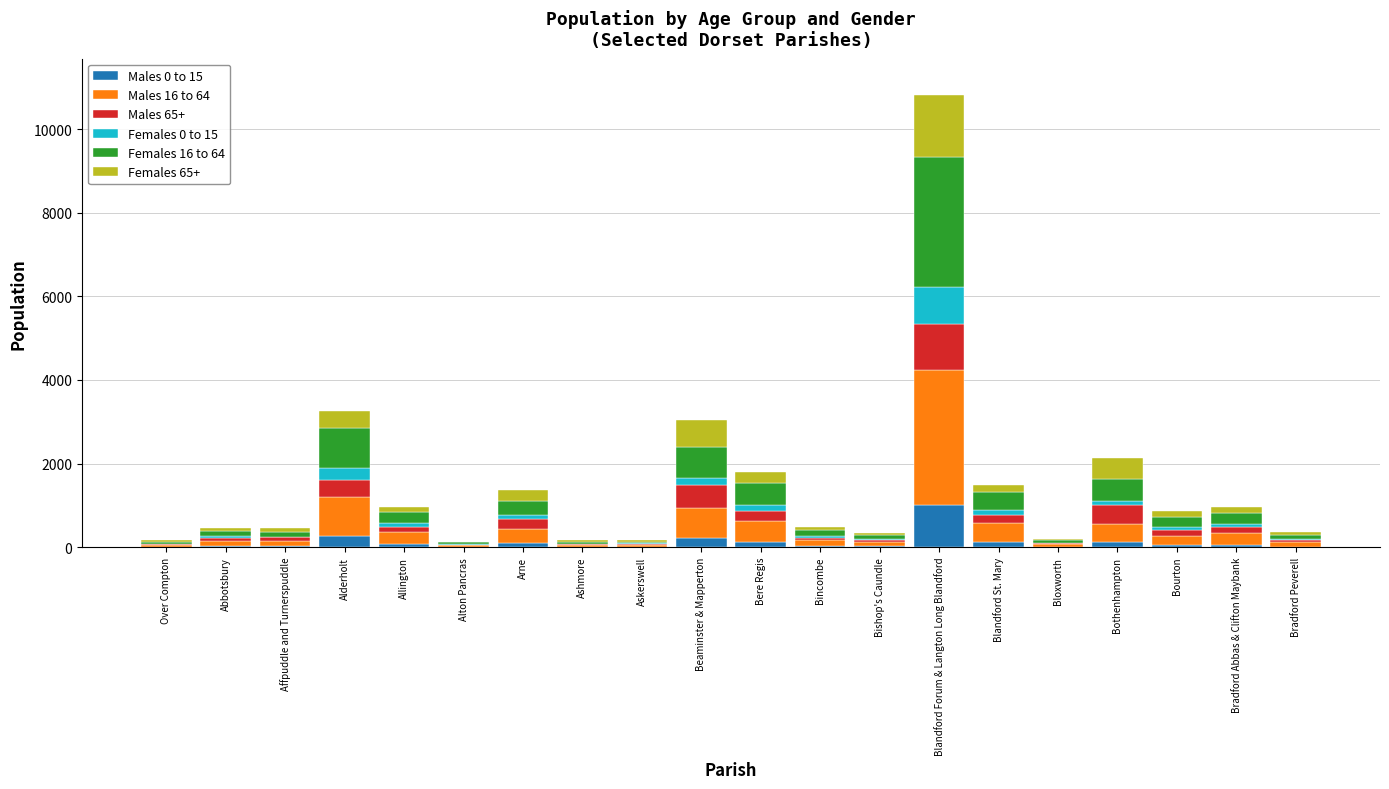

At which category is the sum across all series the highest?

Blandford Forum & Langton Long Blandford